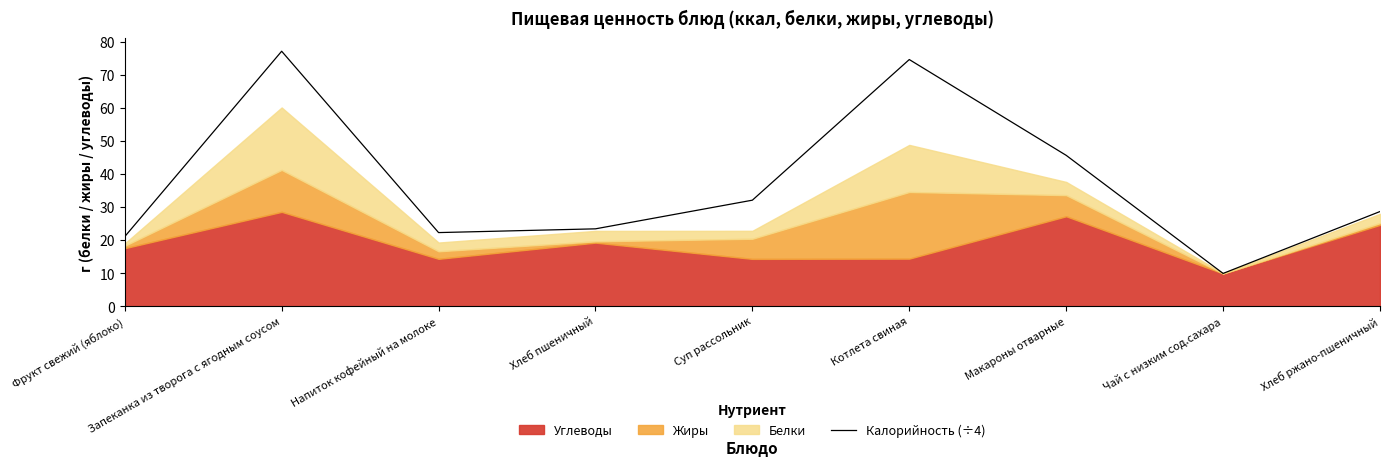

What is the minimum value shown in the chart?

10.0